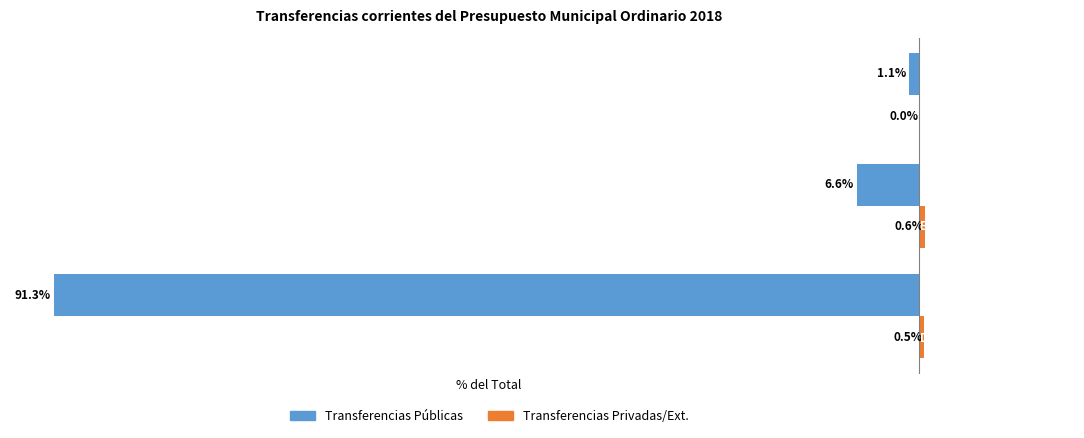

Does the chart contain stacked bars?

No